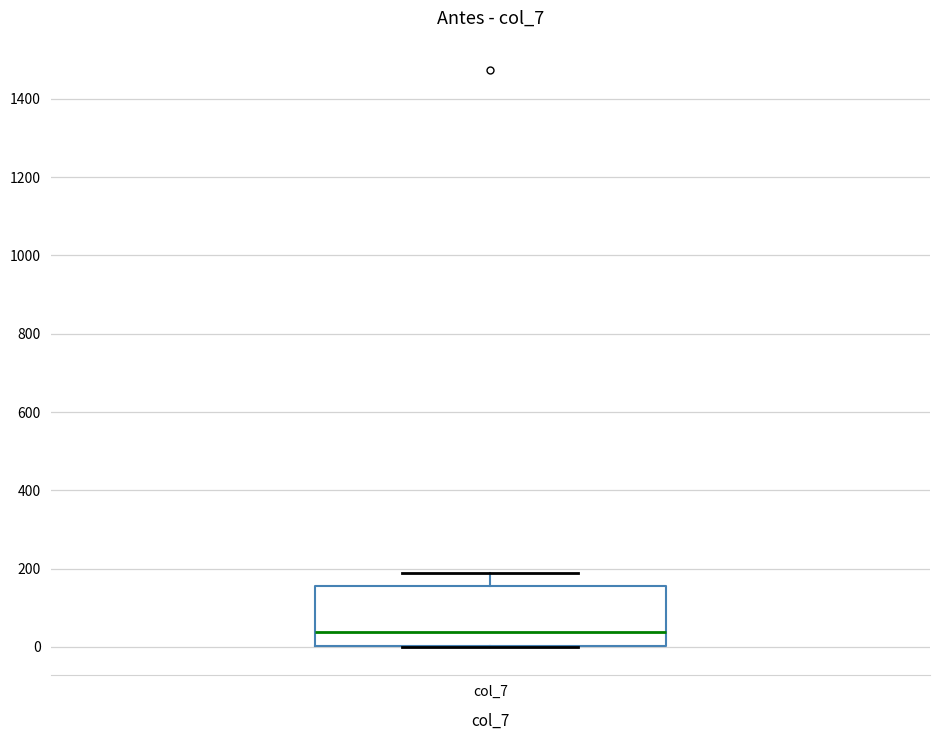

Transcribe this box plot: give where the median line is, the range the box spans, and where the two whiskers end, as read against the y-axis. The values are not printed on the chart, so give them approximately, as read against the axis.

median 40, box 0 to 160, whiskers 0 to 180